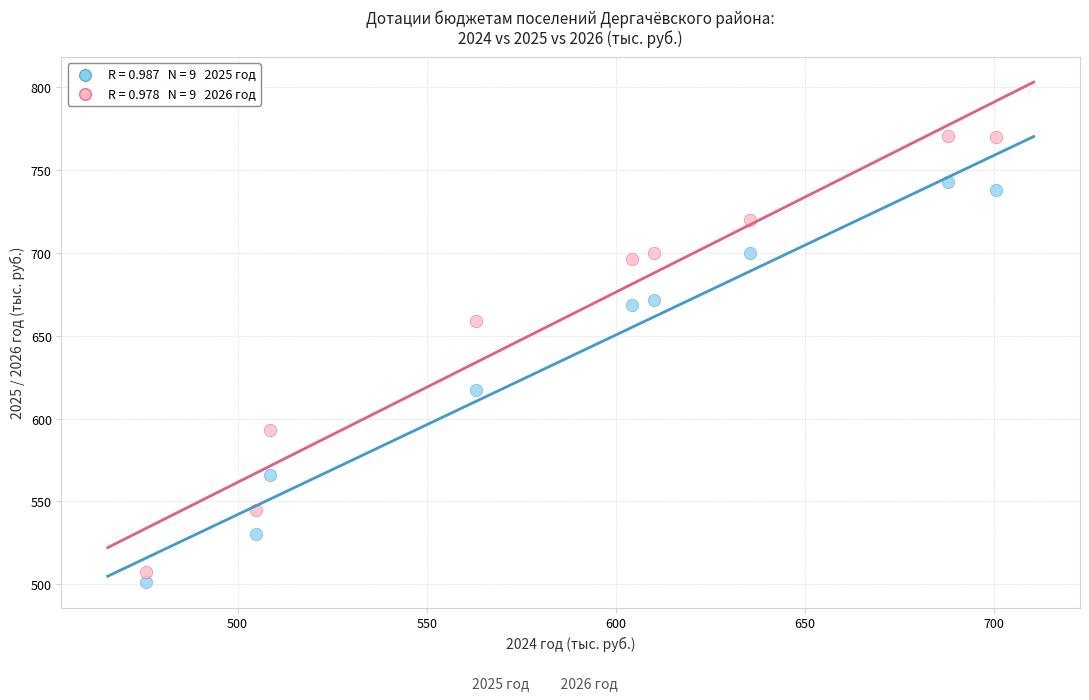

Across all data points, what is the range of X values (max minus min)?

224.7